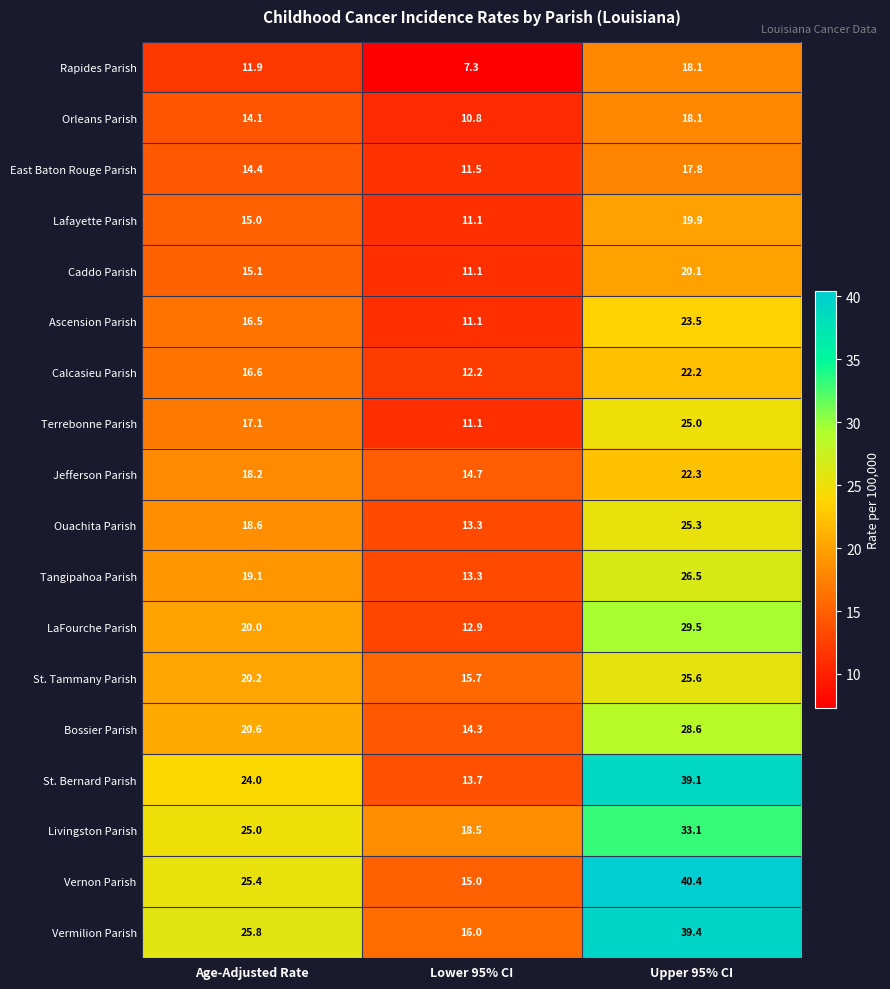

Rank the categories by LaFourche Parish value from highest to lowest.

Upper 95% CI, Age-Adjusted Rate, Lower 95% CI